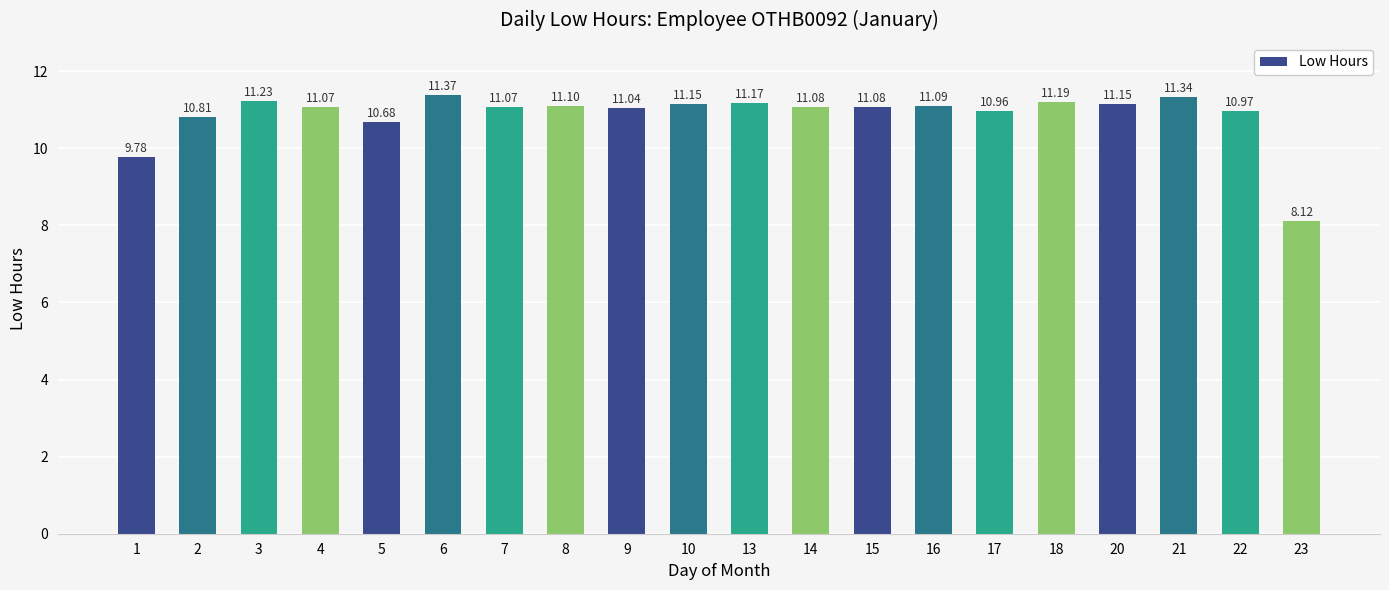

What is the value of the 19th bar from the left?

11.0